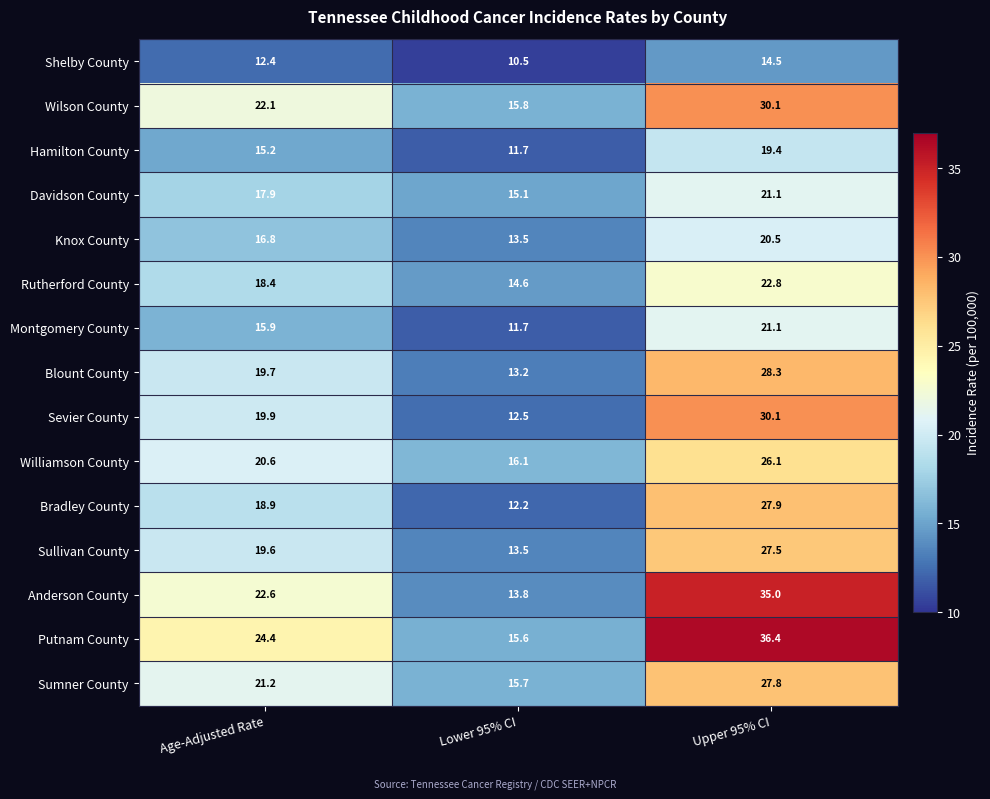

List the labels in order of Bradley County value, smallest first.

Lower 95% CI, Age-Adjusted Rate, Upper 95% CI